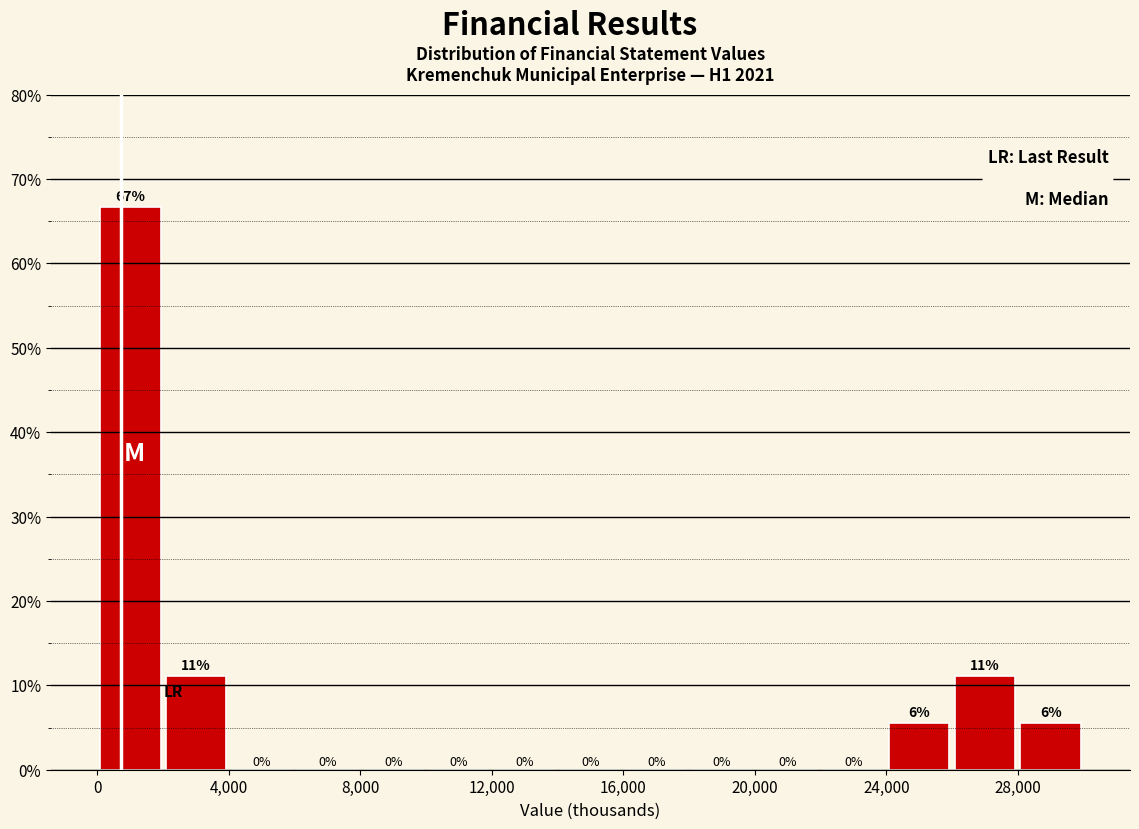

Over which range of the x-axis is the bar tallest?

0 to 2000